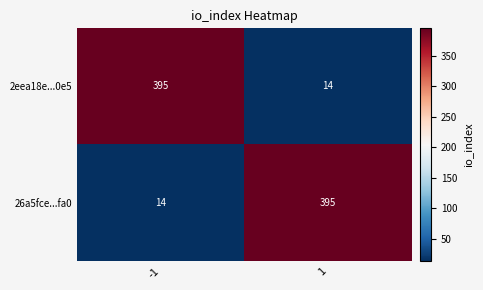

How many data points in 2eea18e...0e5 are less than 395?

1